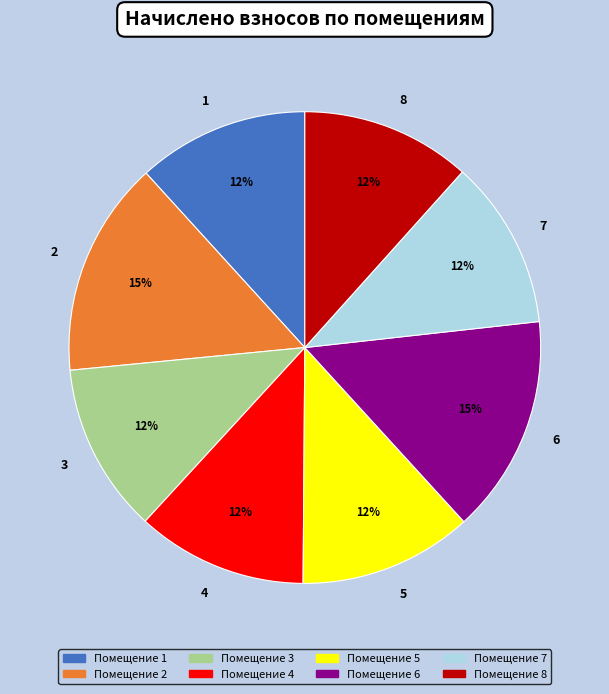

True or false: 5 accounts for 12% of the total.

True